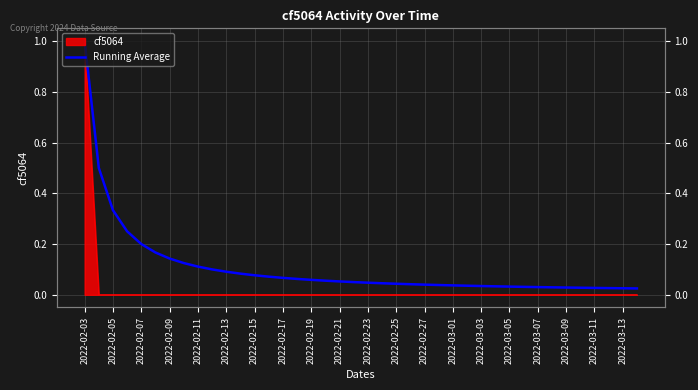

What is the difference between the maximum and minimum values?

1.0